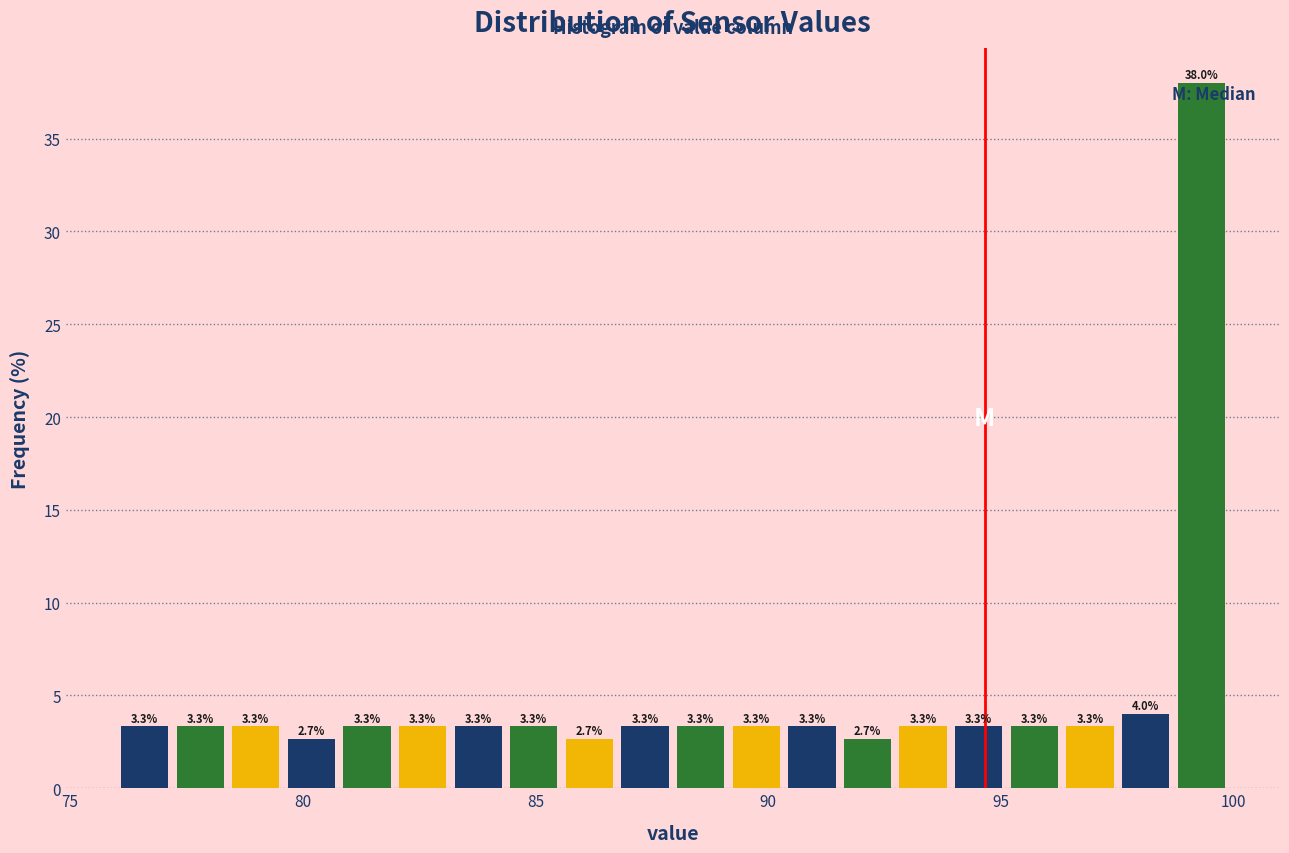

Read against the x-axis, roughly where is the centre of the tallest bar?

99.5